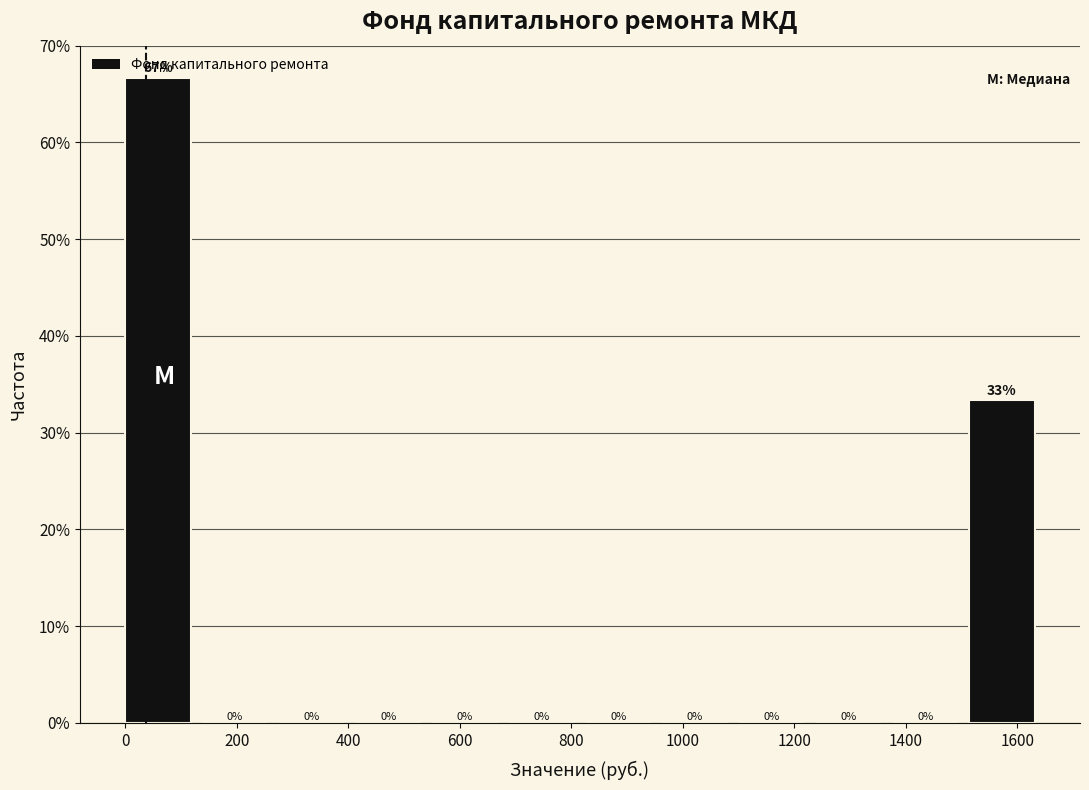

Which range on the x-axis has the tallest bar?

0 to 140